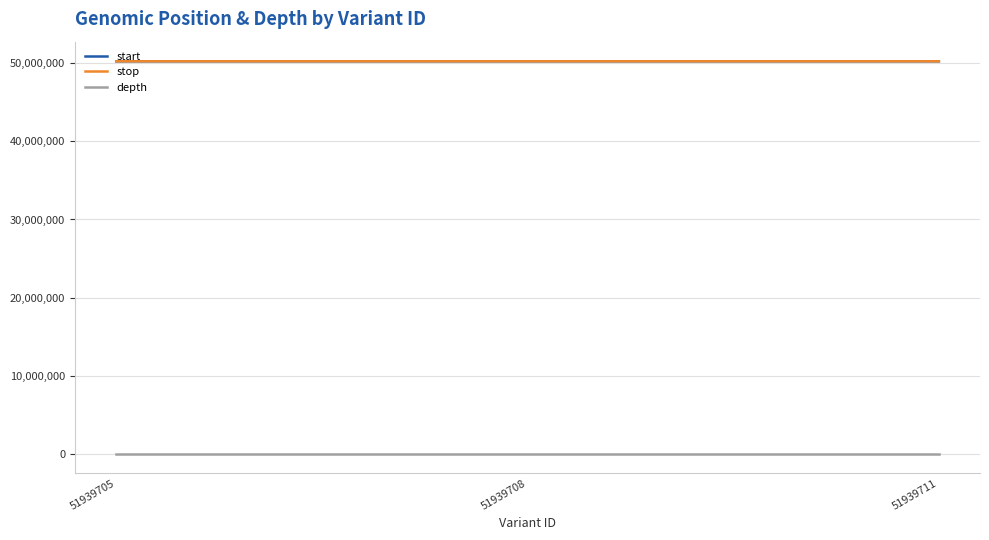

Is the value of depth at 51939711 greater than the value of start at 51939705?

No